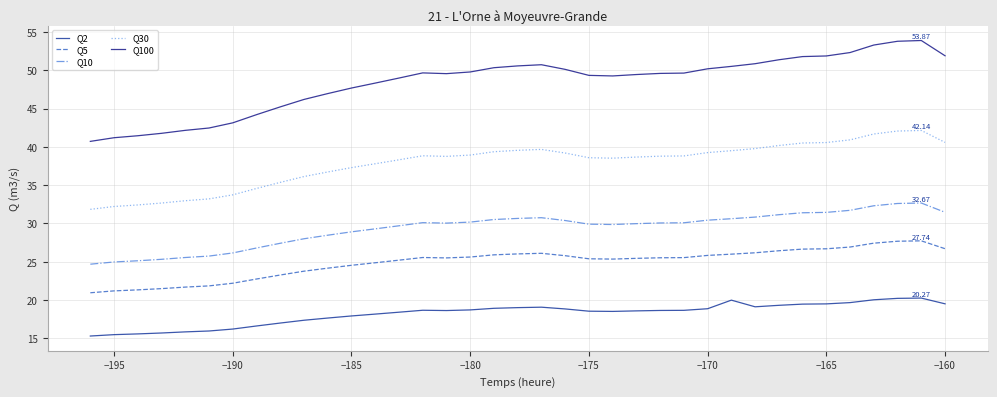

What are all the series names shown in the legend?

Q2, Q5, Q10, Q30, Q100